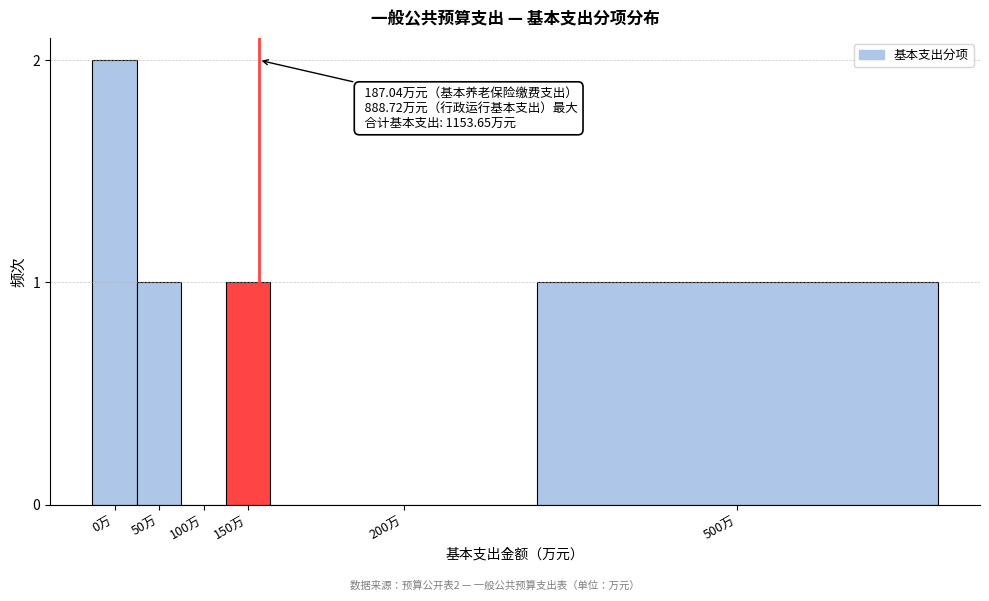

Which category has the highest value across all series?

0万